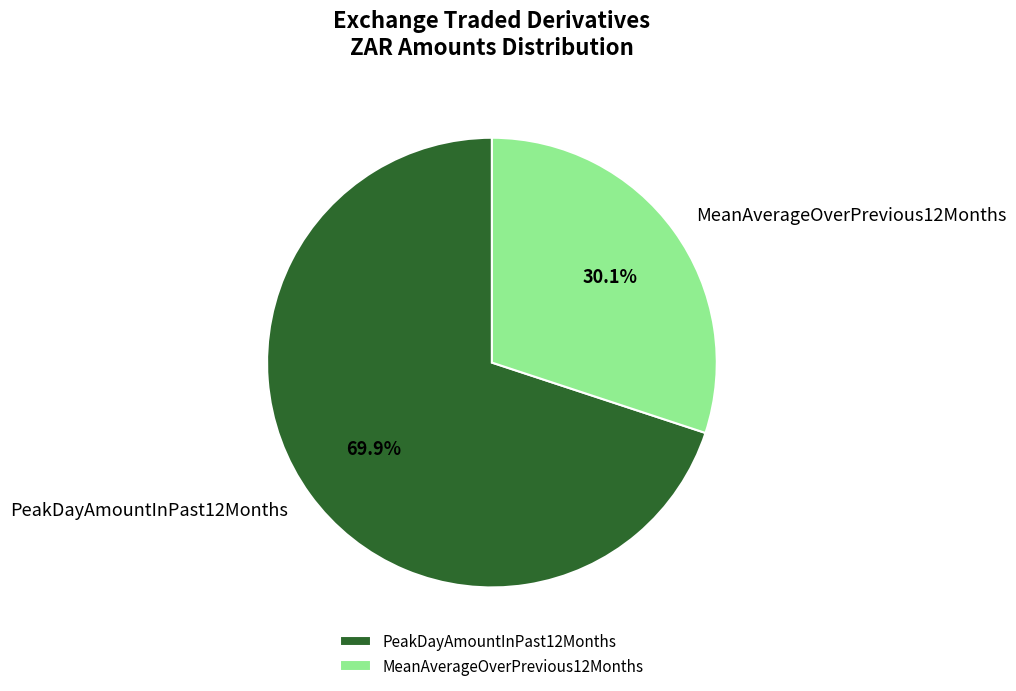

Which slice represents more than half of the pie?

PeakDayAmountInPast12Months